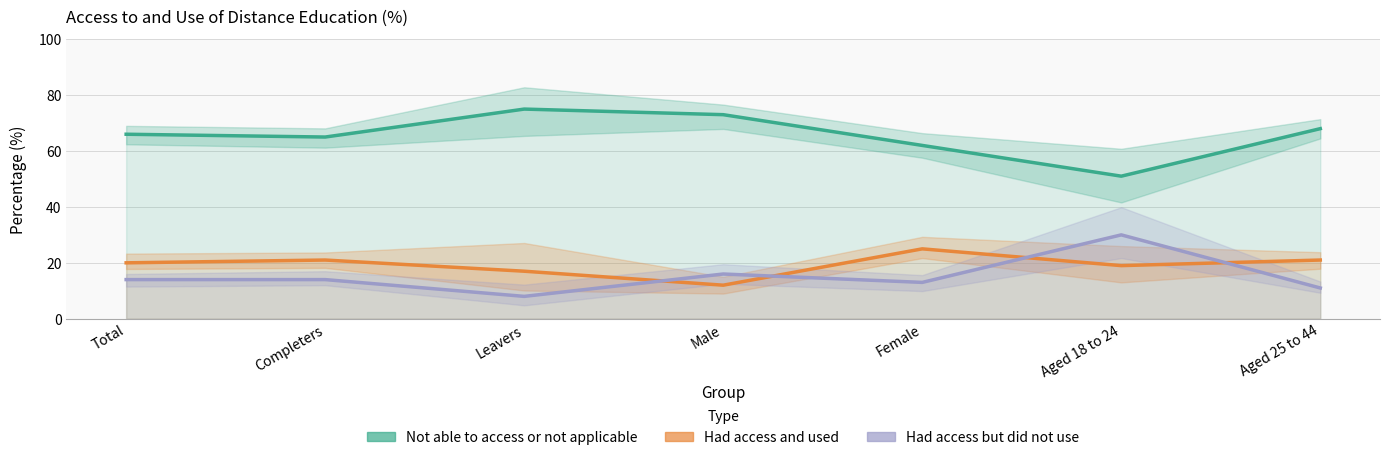

What is the value of the Had access and used point at the 3rd from the left?

17